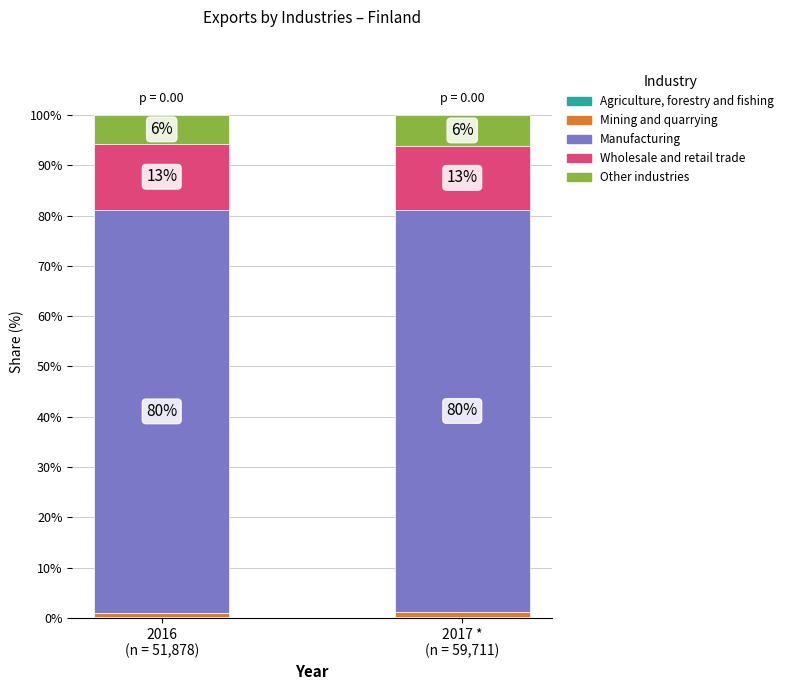

What is the label of the 1st bar from the left?

2016
(n = 51,878)